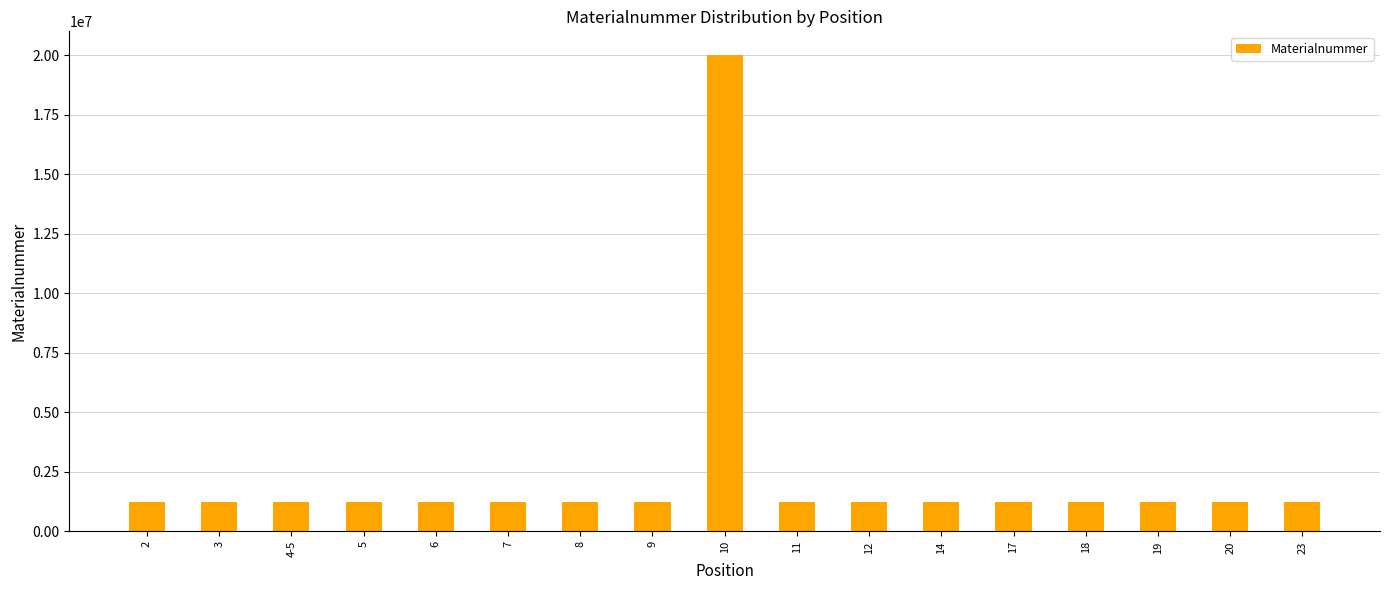

What is the value of the 6th bar from the left?

1221624